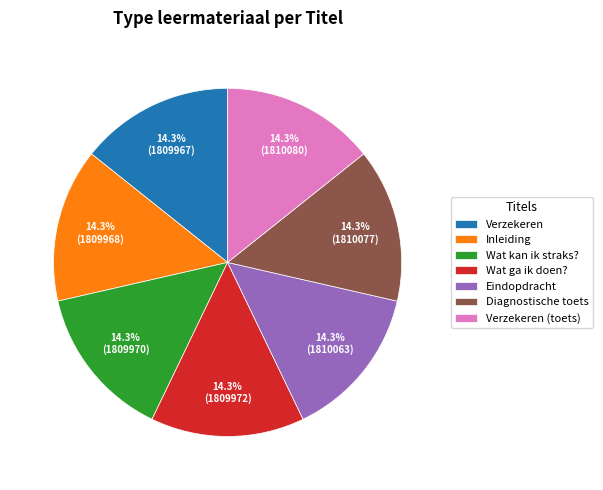

To the nearest percent, what is the average slice percentage?

14%